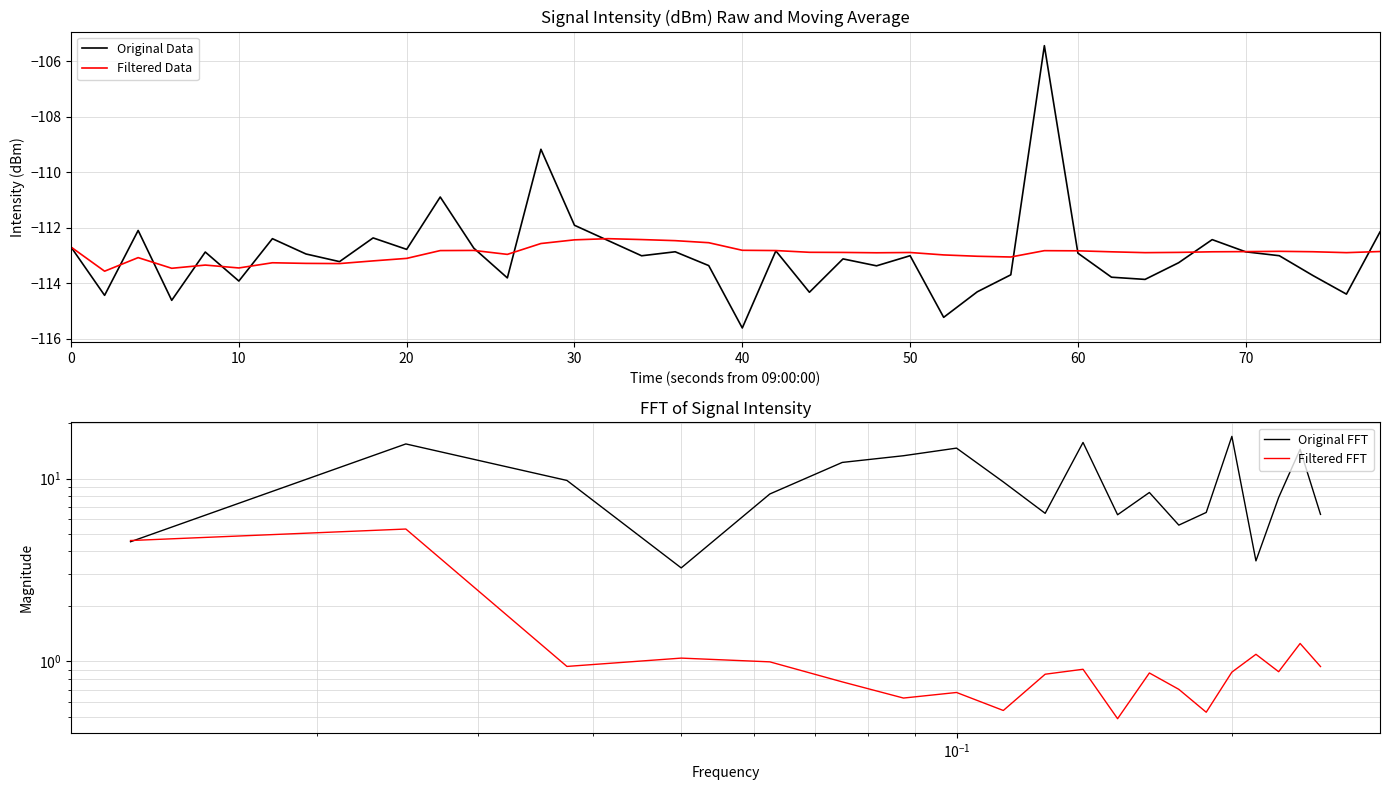

Reading left to right, what are all the values shown in this chart?

intensity(dBm): -112.7	-114.4	-112.1	-114.6	-112.9	-113.9	-112.4	-113.0	-113.2	-112.4	-112.8	-110.9	-112.7	-113.8	-109.2	-111.9	-112.5	-113.0	-112.9	-113.4	-115.6	-112.8	-114.3	-113.1	-113.4	-113.0	-115.2	-114.3	-113.7	-105.4	-112.9	-113.8	-113.9	-113.3	-112.4	-112.9	-113.0	-113.7	-114.4	-112.2
moving_avg: -112.7	-113.6	-113.1	-113.5	-113.4	-113.5	-113.3	-113.3	-113.3	-113.2	-113.1	-112.8	-112.8	-113.0	-112.6	-112.4	-112.4	-112.4	-112.5	-112.5	-112.8	-112.8	-112.9	-112.9	-112.9	-112.9	-113.0	-113.0	-113.1	-112.8	-112.8	-112.9	-112.9	-112.9	-112.9	-112.9	-112.9	-112.9	-112.9	-112.9